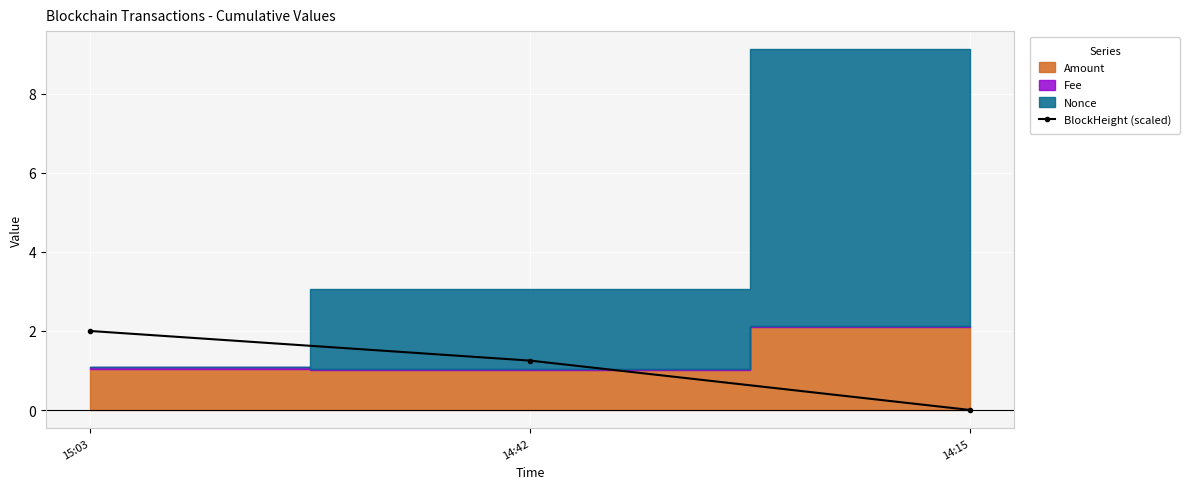

How many data points are above 1?

2